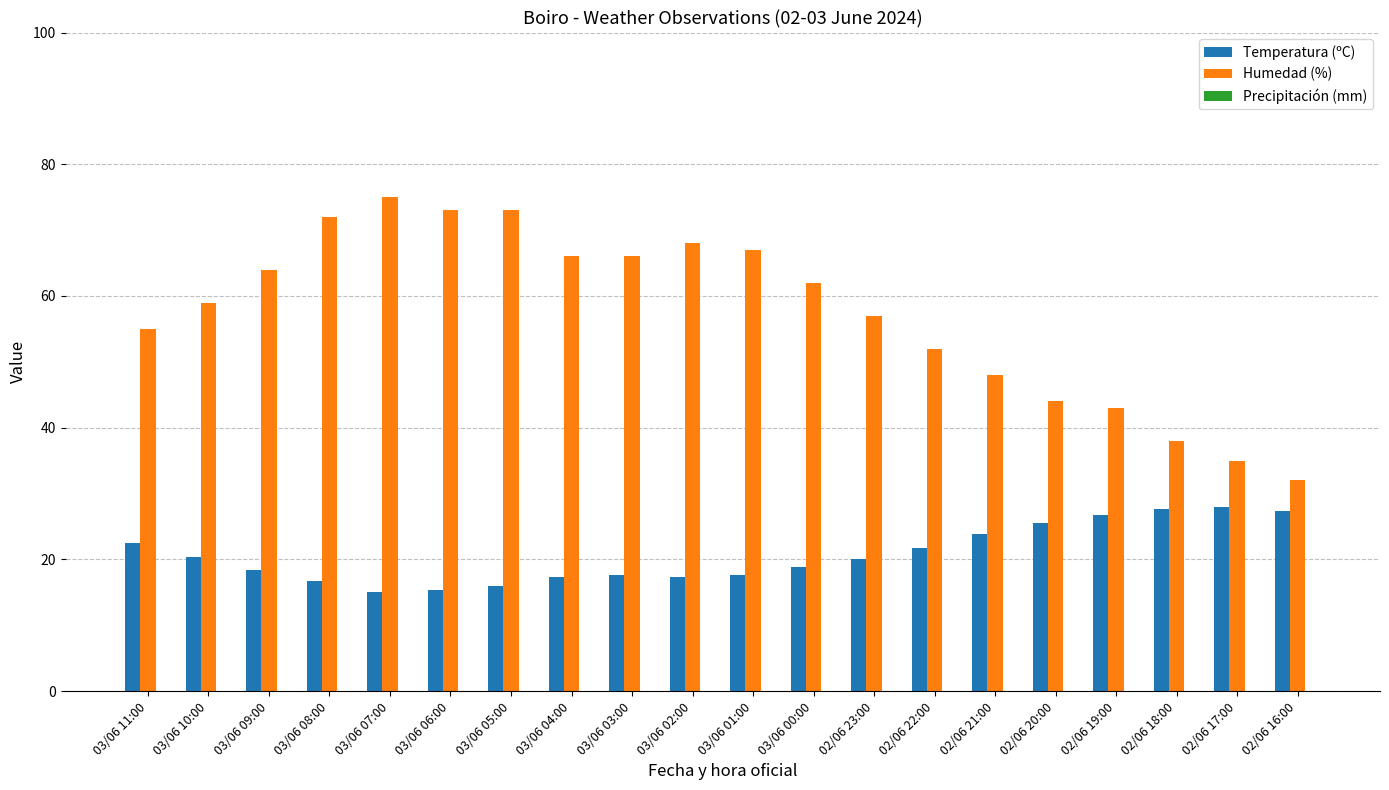

What is the total value across all series at 02/06 16:00?

59.3